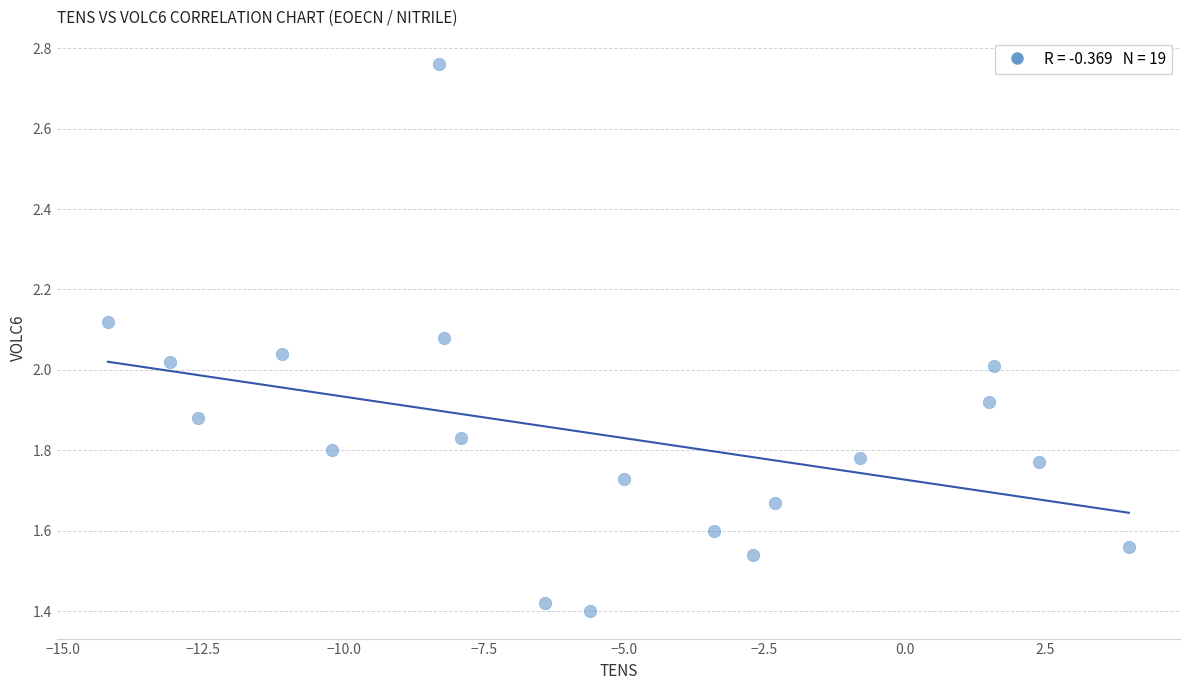

What is the range of X values (max minus min)?

18.2